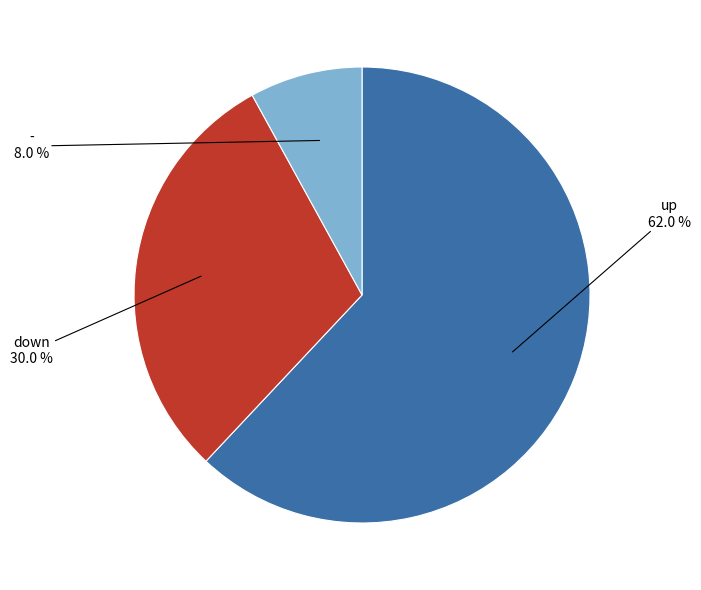

To the nearest percent, what is the combined percentage of - and down?

38%